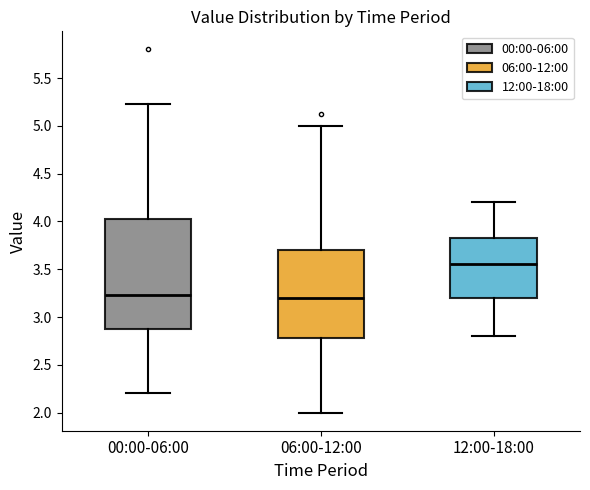

Reading left to right, read every box against the y-axis: the position of its median line, the range the box covers, and the ends of its whiskers. The values are not printed on the chart, so give them approximately, as read against the axis.

00:00-06:00: median 3.25, box 2.90 to 4.05, whiskers 2.20 to 5.25
06:00-12:00: median 3.20, box 2.80 to 3.70, whiskers 2.00 to 5.00
12:00-18:00: median 3.55, box 3.20 to 3.85, whiskers 2.80 to 4.20